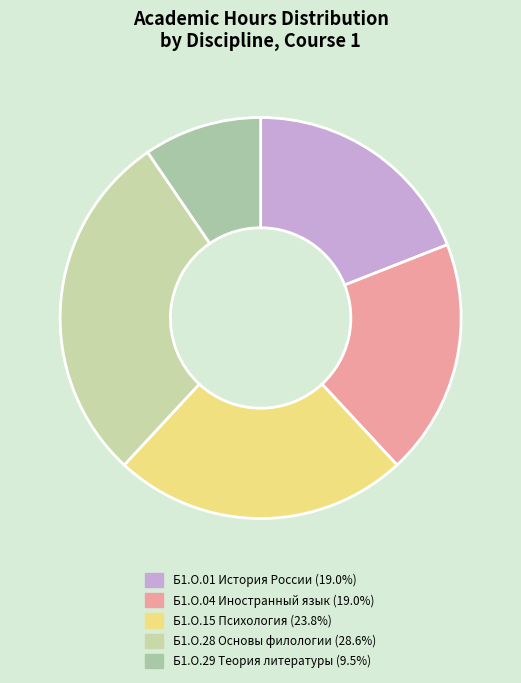

How many slices are in this pie chart?

5